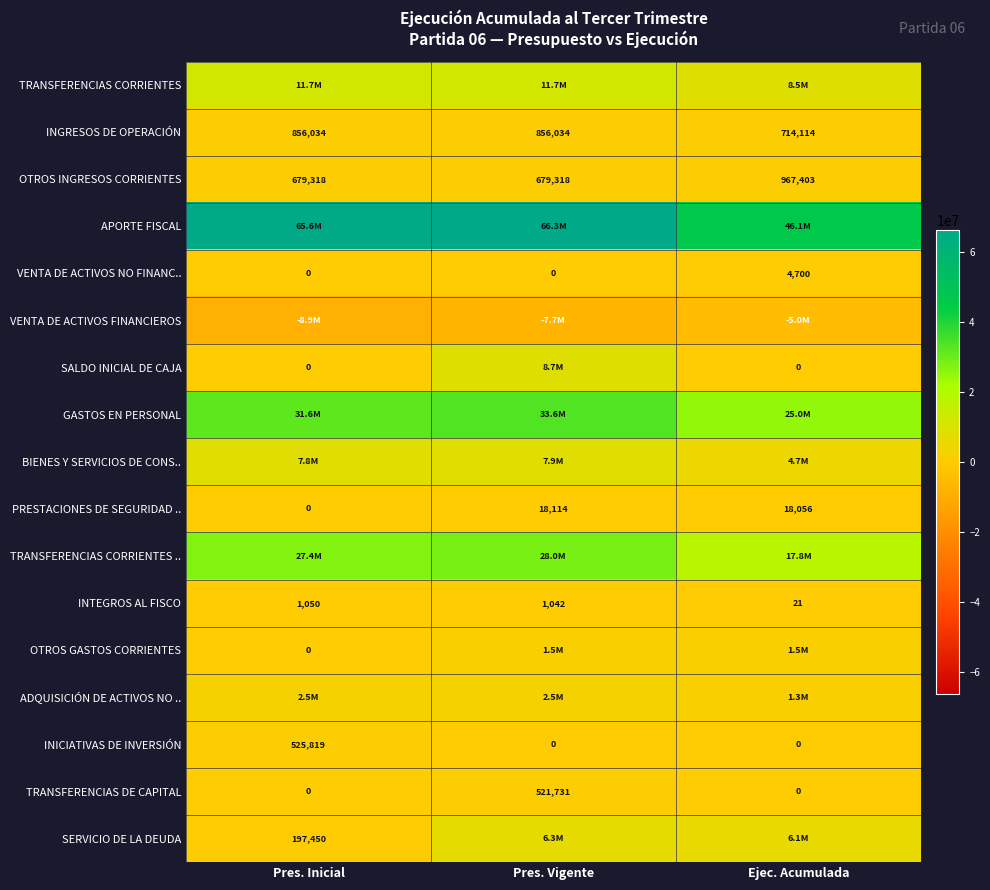

True or false: INGRESOS DE OPERACIÓN has a value of 1273078 at Pres. Vigente.

False